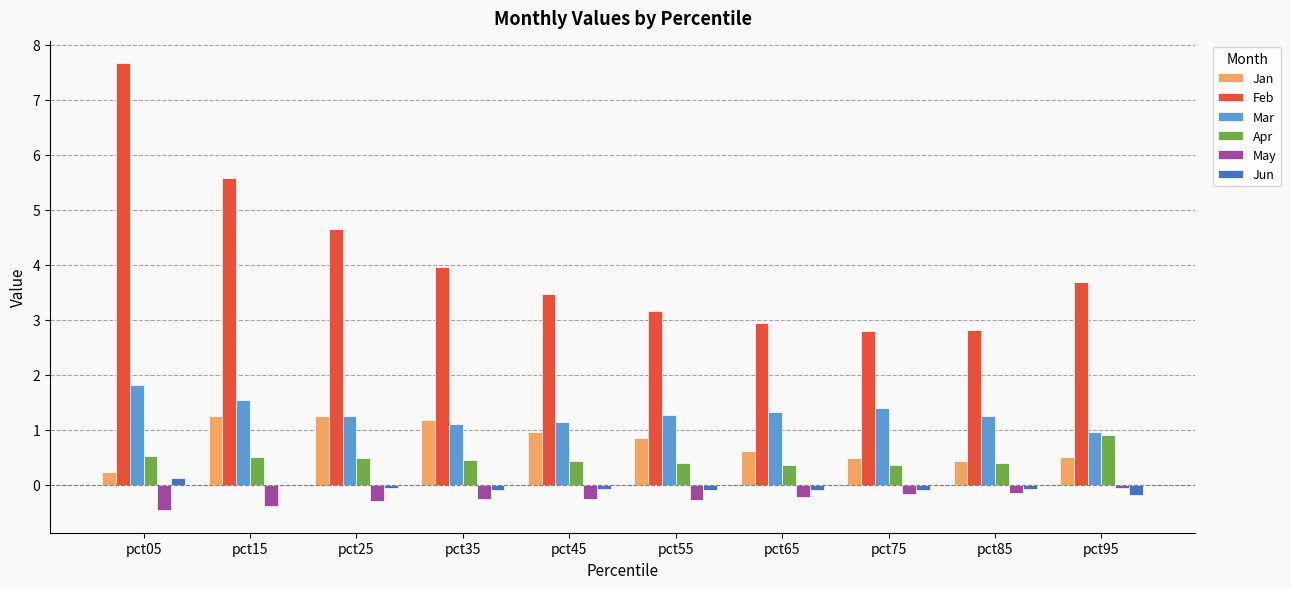

What is the difference between the Mar values at pct85 and pct45?

0.1